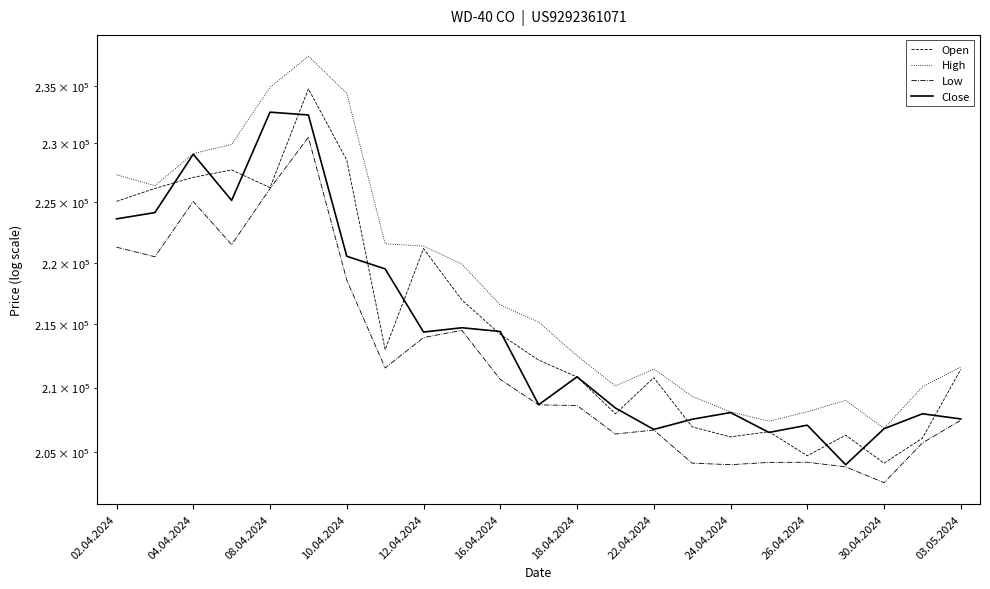

How many lines are shown in the chart?

4